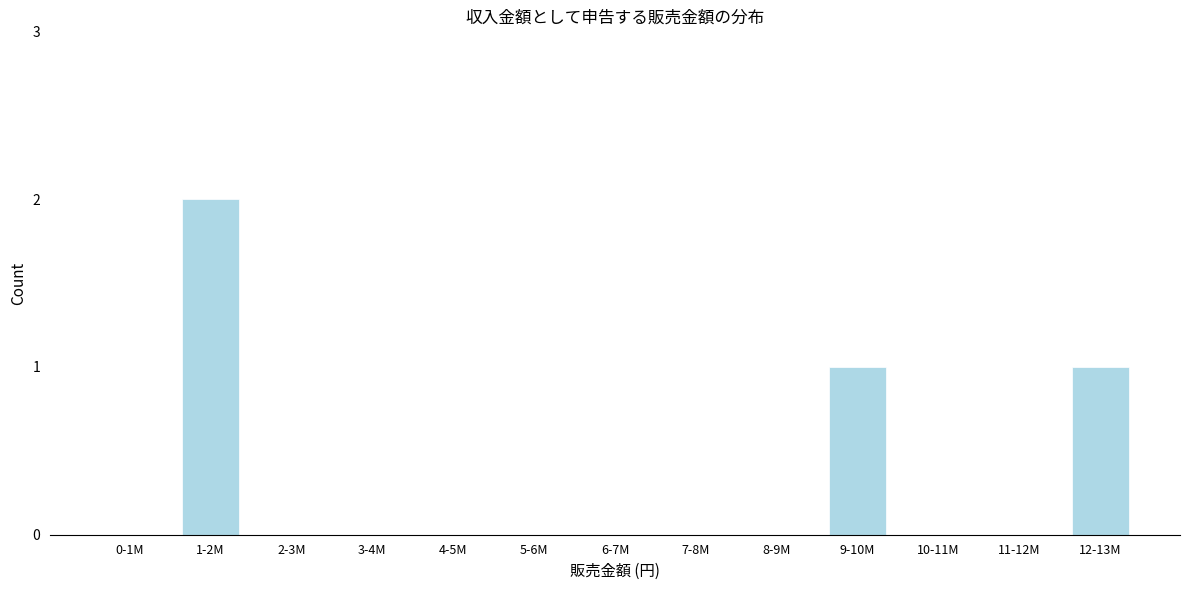

Reading right to left, extract all data points from this chart.

12-13M=1	11-12M=0	10-11M=0	9-10M=1	8-9M=0	7-8M=0	6-7M=0	5-6M=0	4-5M=0	3-4M=0	2-3M=0	1-2M=2	0-1M=0